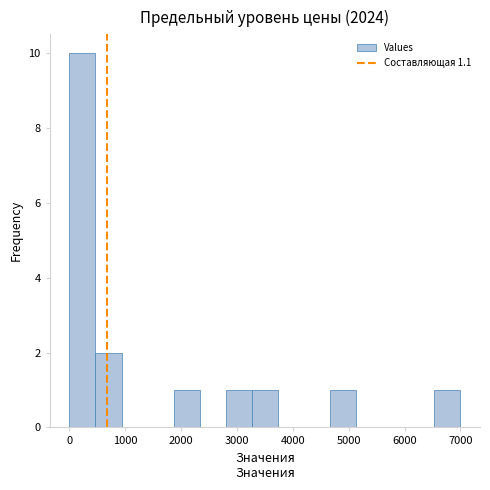

Reading left to right, list every bar in this chart as the range it spans on the x-axis followed by its height. Neither the bar edges nor the heights are printed on the chart, so give them approximately, as read against the axes.

0 to 500: 10
500 to 900: 2
900 to 1400: 0
1400 to 1900: 0
1900 to 2300: 1
2300 to 2800: 0
2800 to 3300: 1
3300 to 3700: 1
3700 to 4200: 0
4200 to 4700: 0
4700 to 5100: 1
5100 to 5600: 0
5600 to 6100: 0
6100 to 6500: 0
6500 to 7000: 1